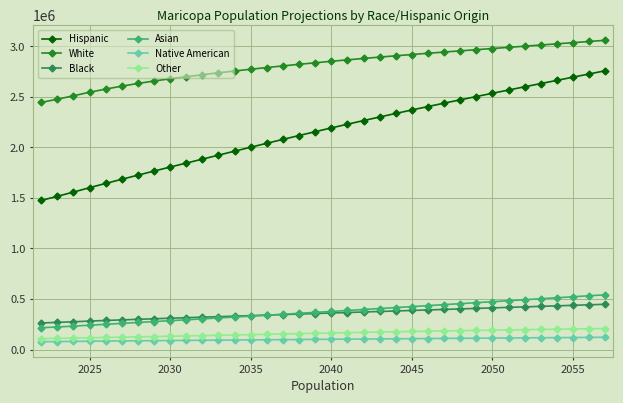

What is the smallest value displayed?

77783.6